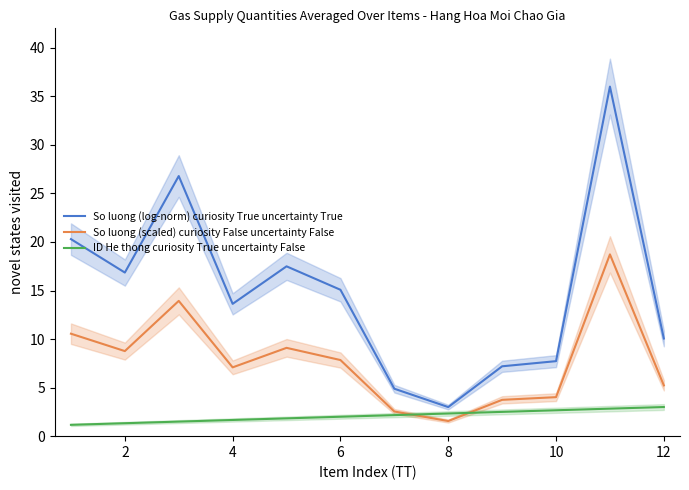

How many data points does each series have?

12